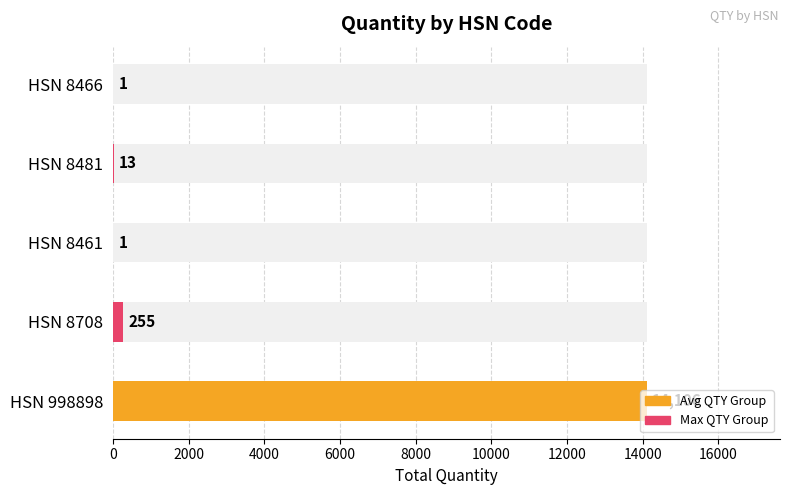

What is the maximum value shown in the chart?

14106